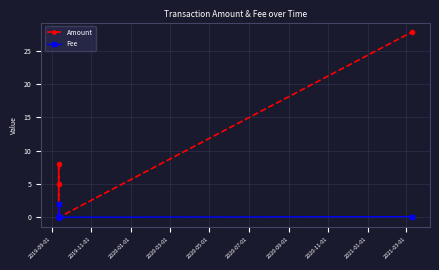

Which series has the largest range (max minus min)?

Amount